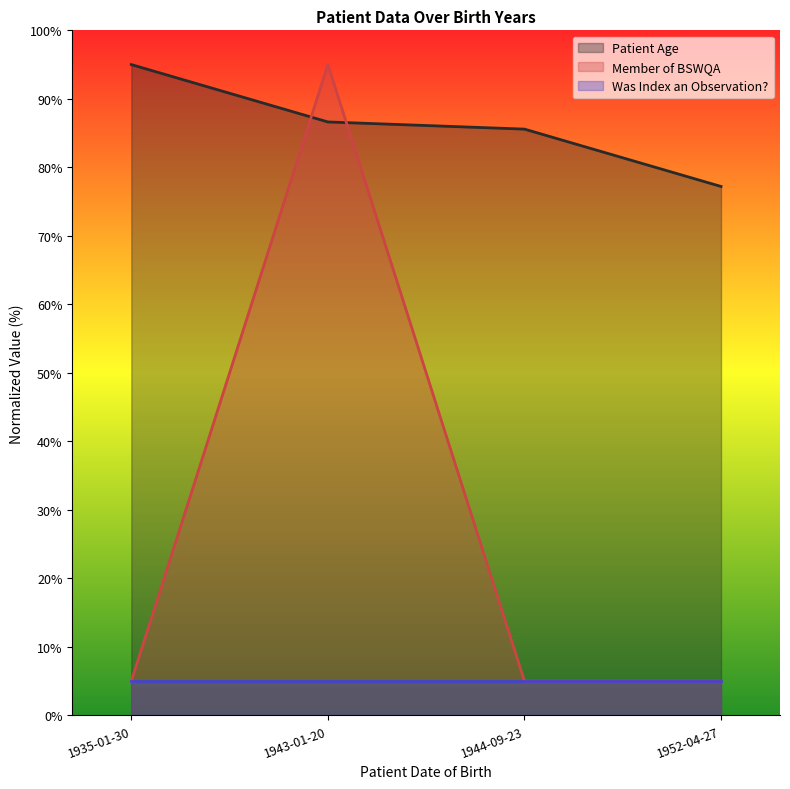

Rank the categories by Patient Age value from highest to lowest.

1935-01-30, 1943-01-20, 1944-09-23, 1952-04-27